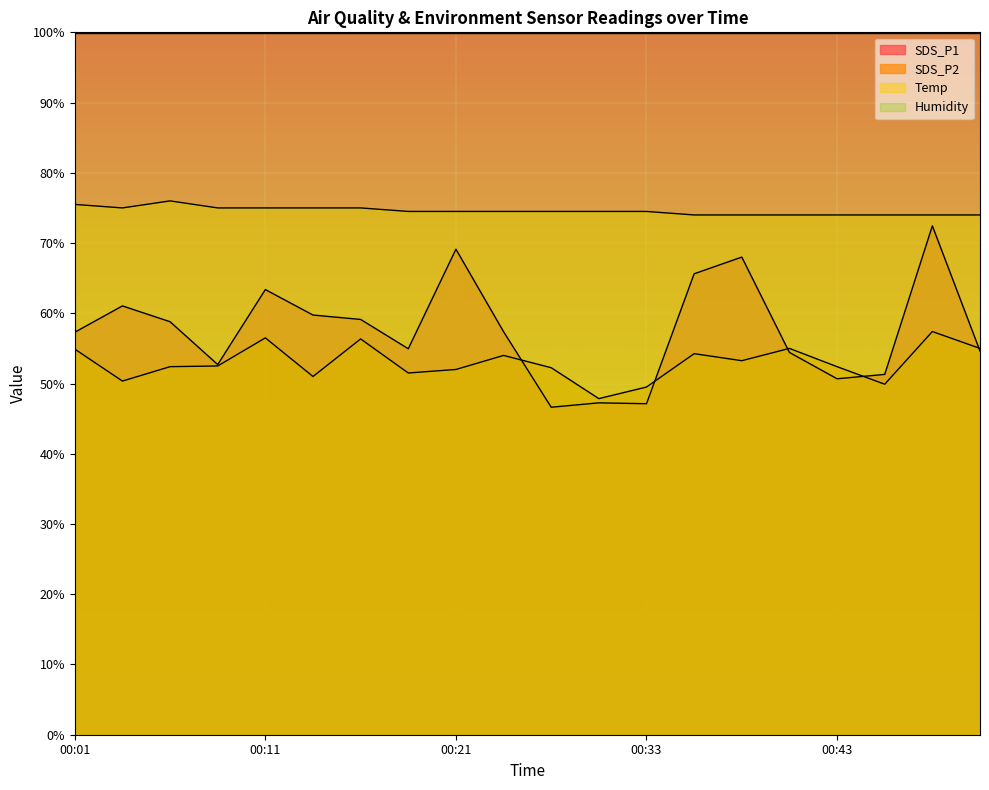

The value of Temp at 00:06 is 76.0. True or false?

True